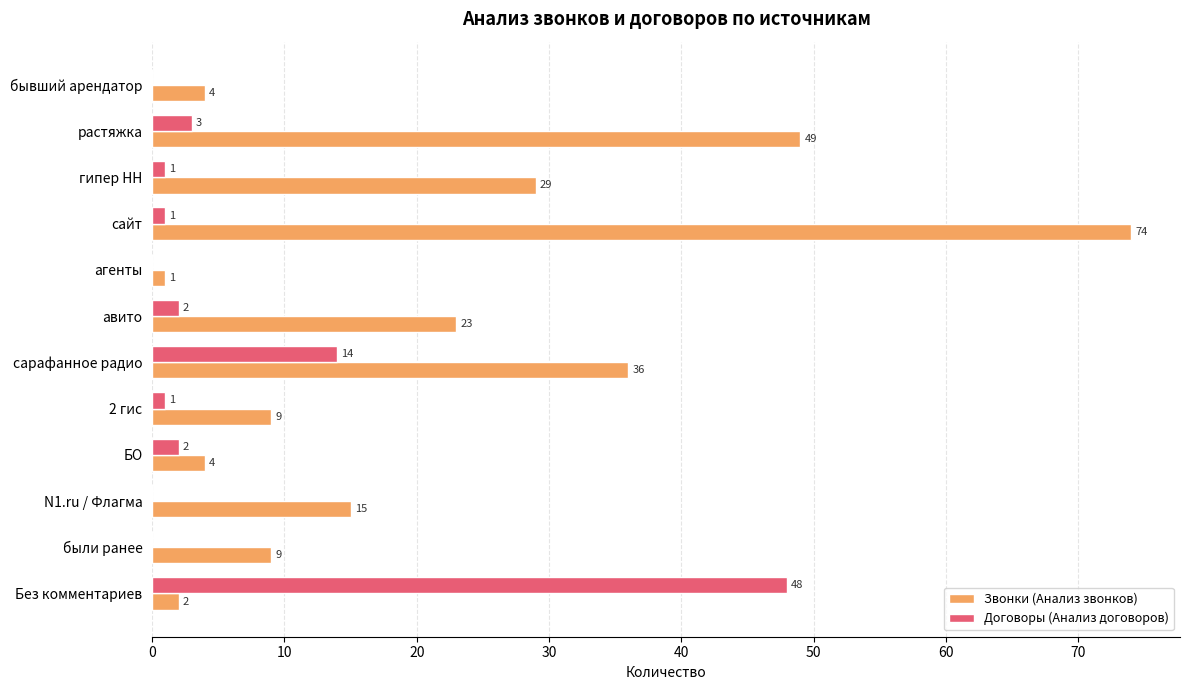

The value of Договоры (Анализ договоров) at Без комментариев is 82. True or false?

False